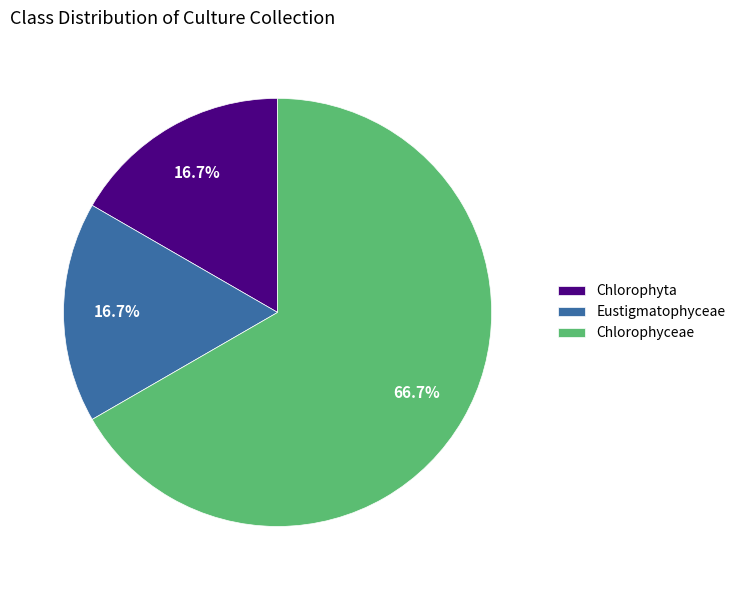

What is the ratio of the value at Chlorophyta to the value at Eustigmatophyceae?

1.0